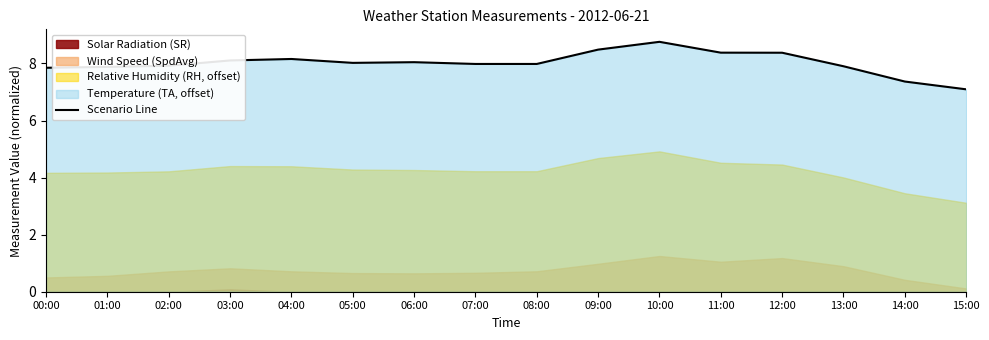

Is it true that the value at 14:00 is 12.0?

False